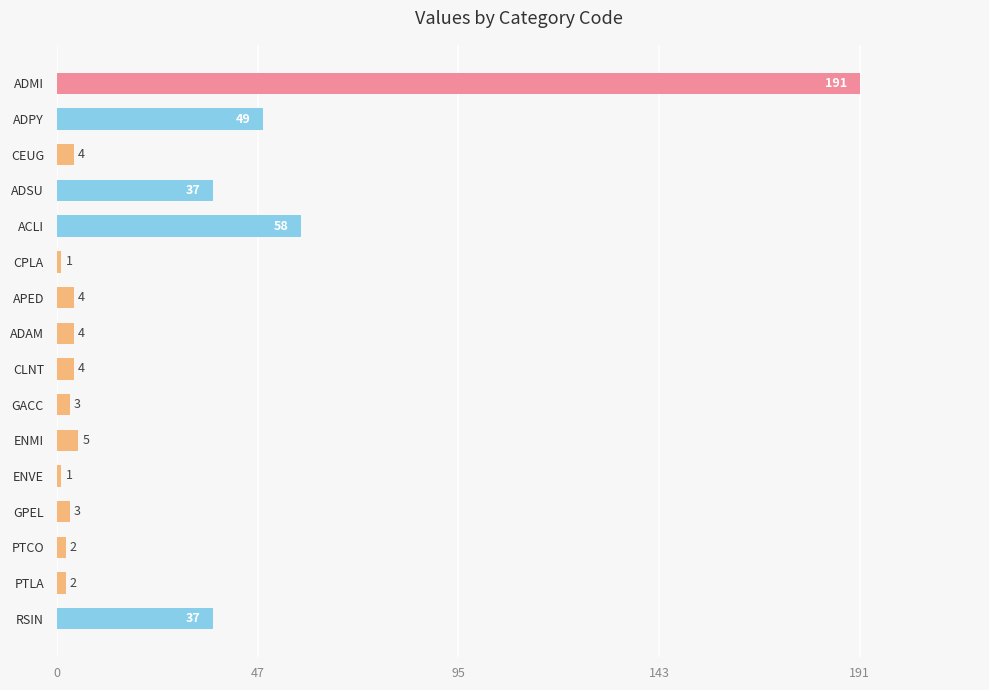

The value at PTLA is 2. True or false?

True